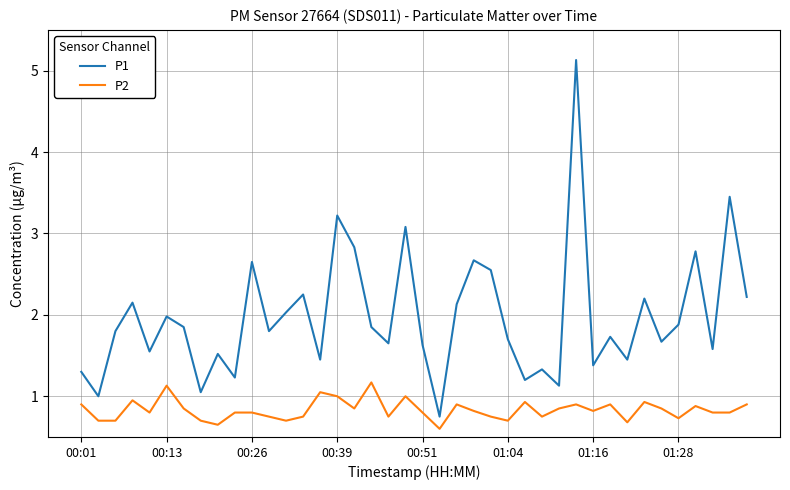

True or false: P1 and P2 intersect in this chart.

False